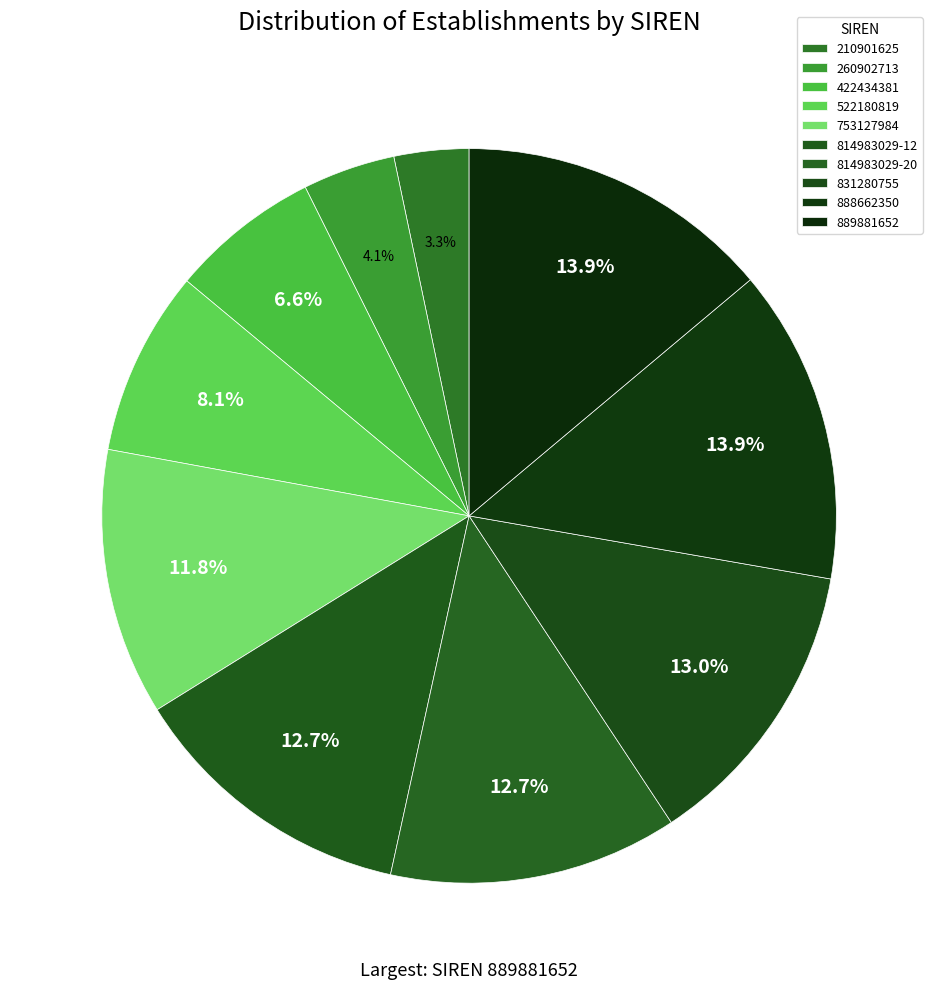

Is there any slice that represents more than half of the pie?

No